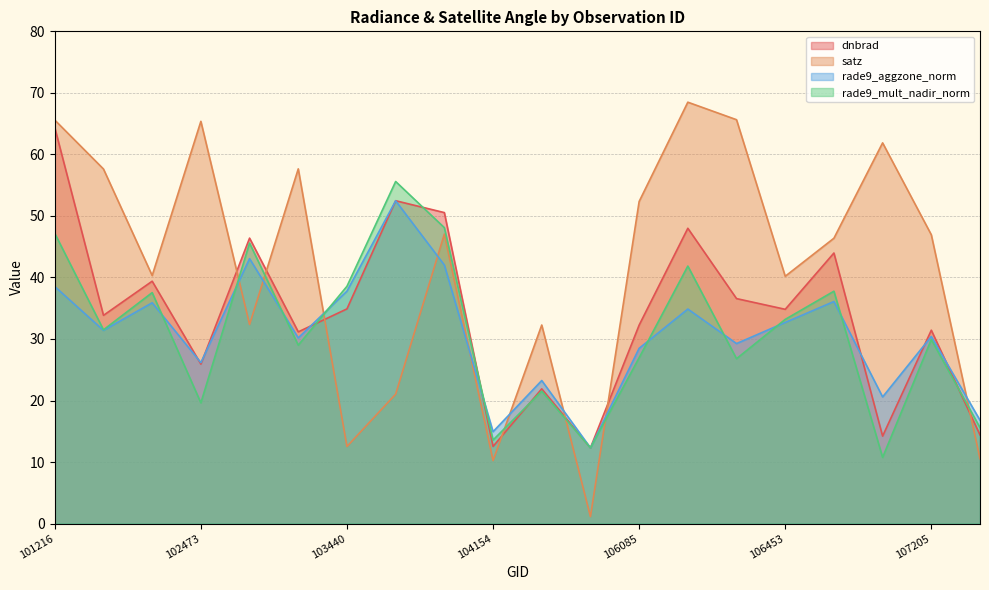

True or false: satz has a value of 32.4 at 102715.

True